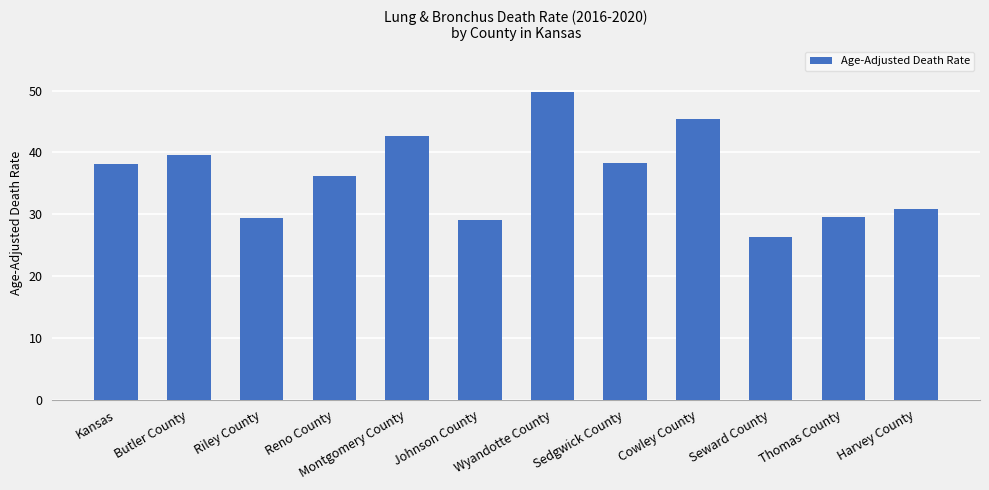

Does the chart contain stacked bars?

No